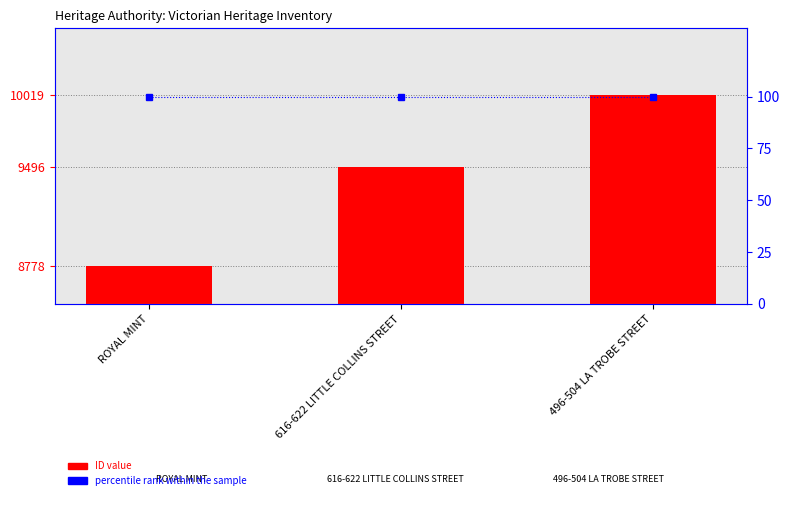

What is the average value of the ID value series?

9431